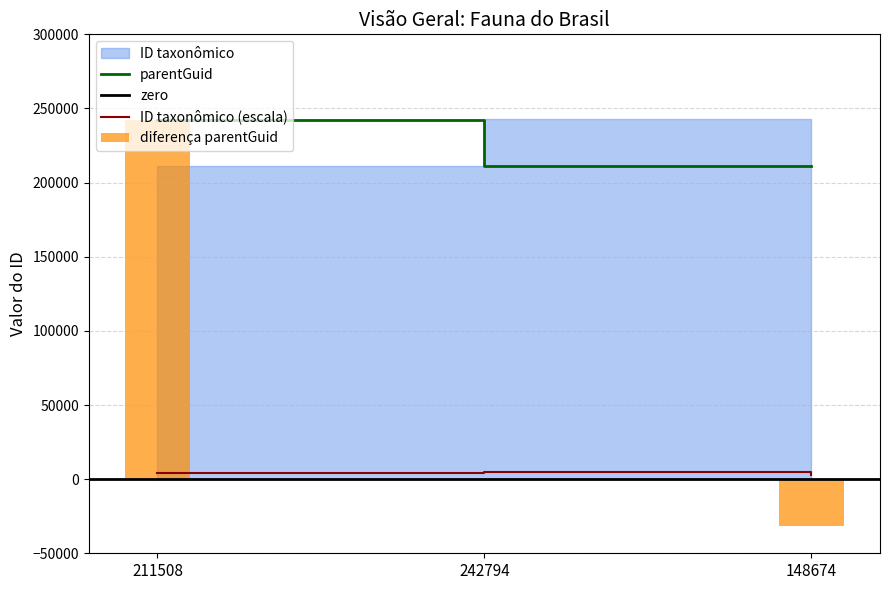

Does the chart contain stacked bars?

No